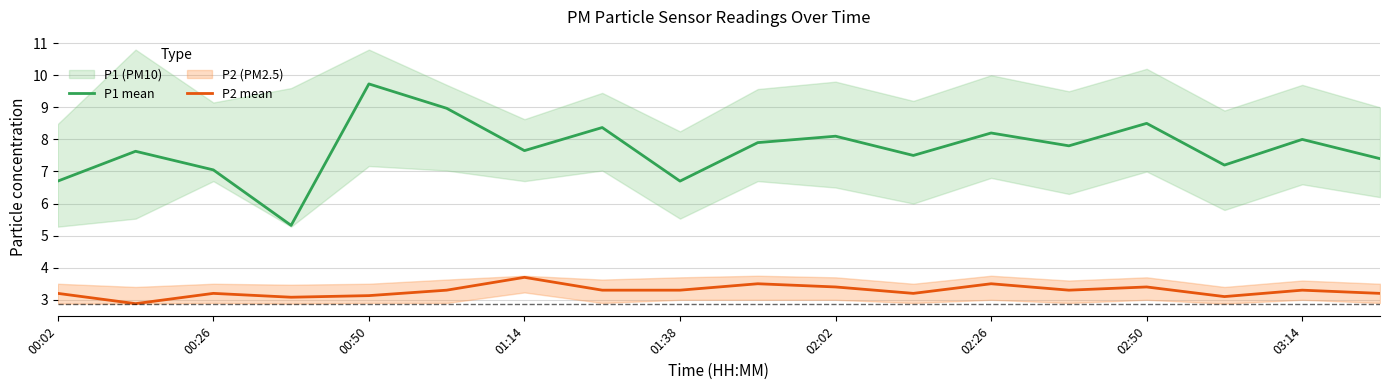

Is it true that P1 mean equals 13.1 at 02:02?

False